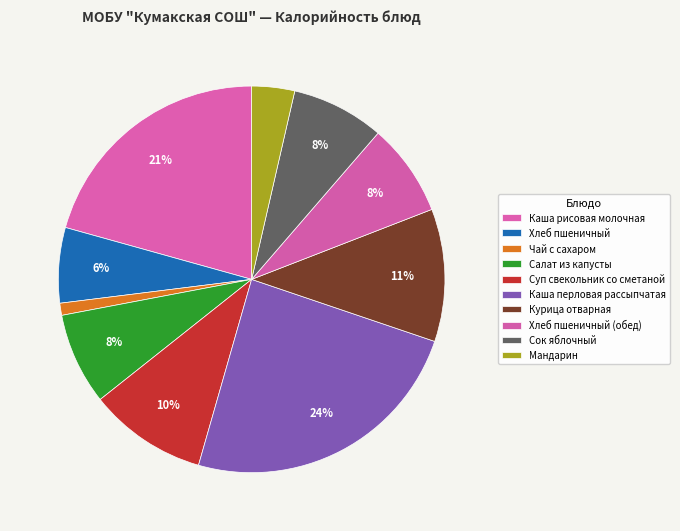

Rank the categories by value from lowest to highest.

Чай с сахаром, Мандарин, Хлеб пшеничный, Салат из капусты, Хлеб пшеничный (обед), Сок яблочный, Суп свекольник со сметаной, Курица отварная, Каша рисовая молочная, Каша перловая рассыпчатая